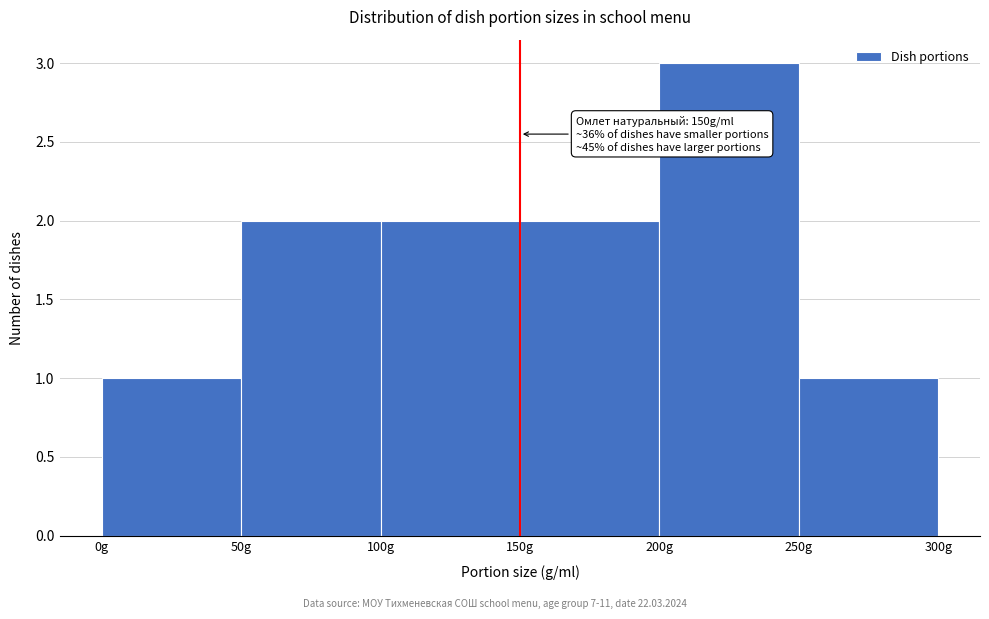

Over which range of the x-axis is the bar tallest?

200 to 250